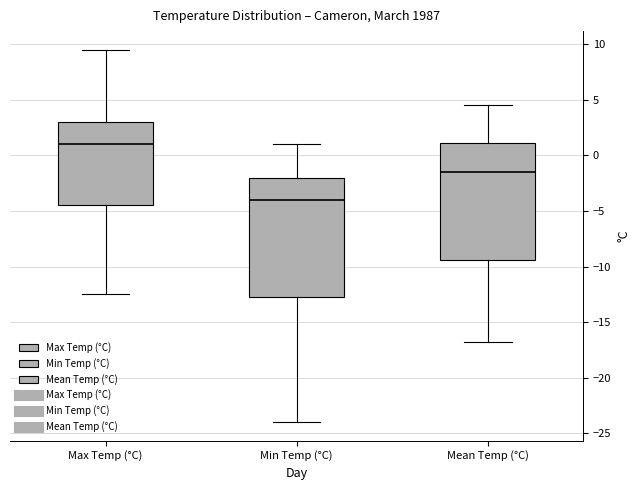

Which box has the lowest median line?

Min Temp (°C)